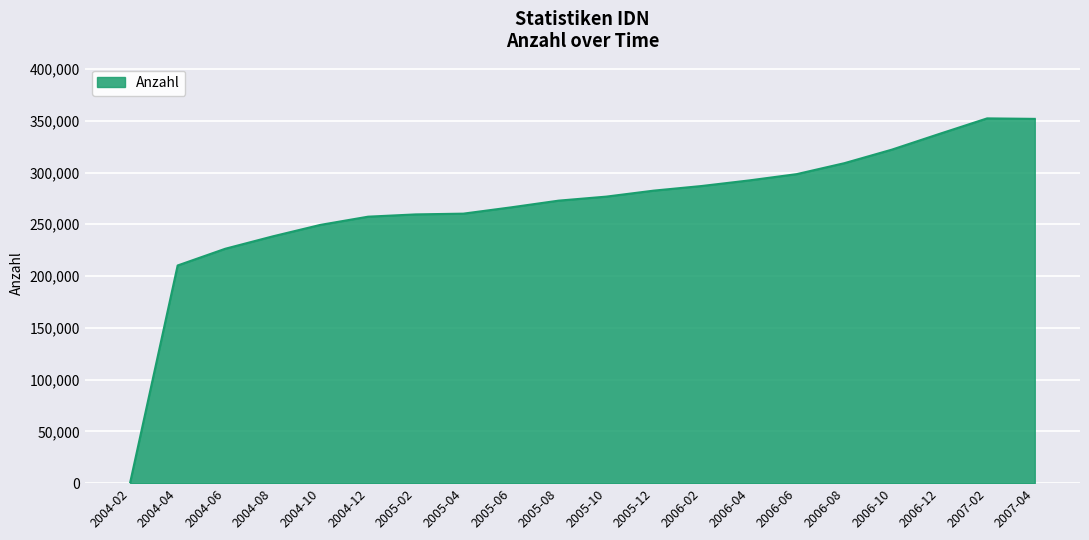

Between 2004-10 and 2004-06, which is larger?

2004-10